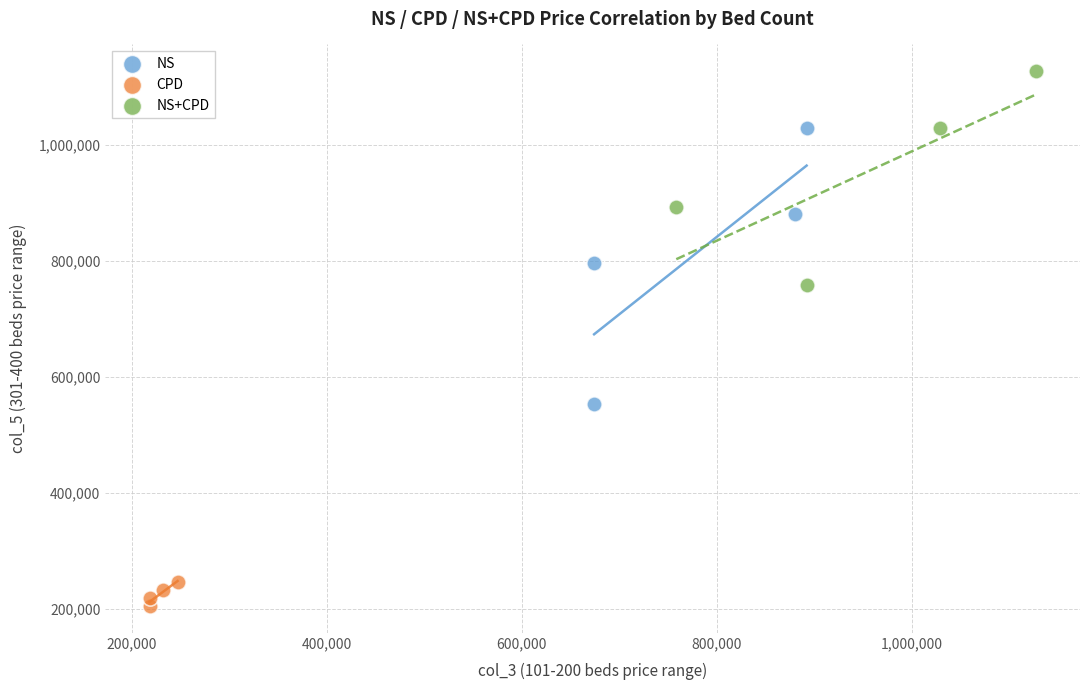

Which series reaches the maximum Y coordinate?

NS+CPD